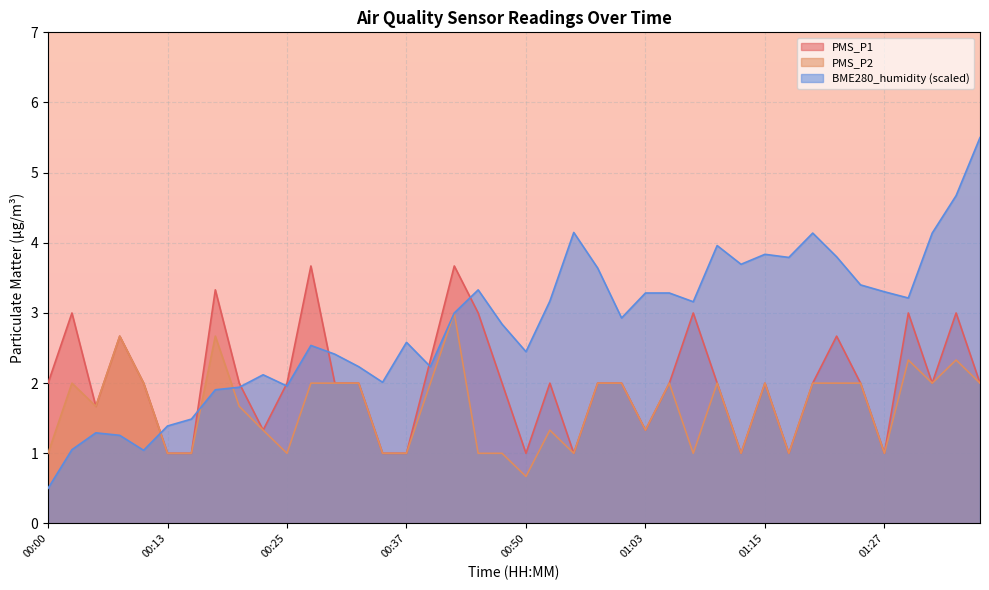

How many PMS_P1 values are between 1 and 2?

29